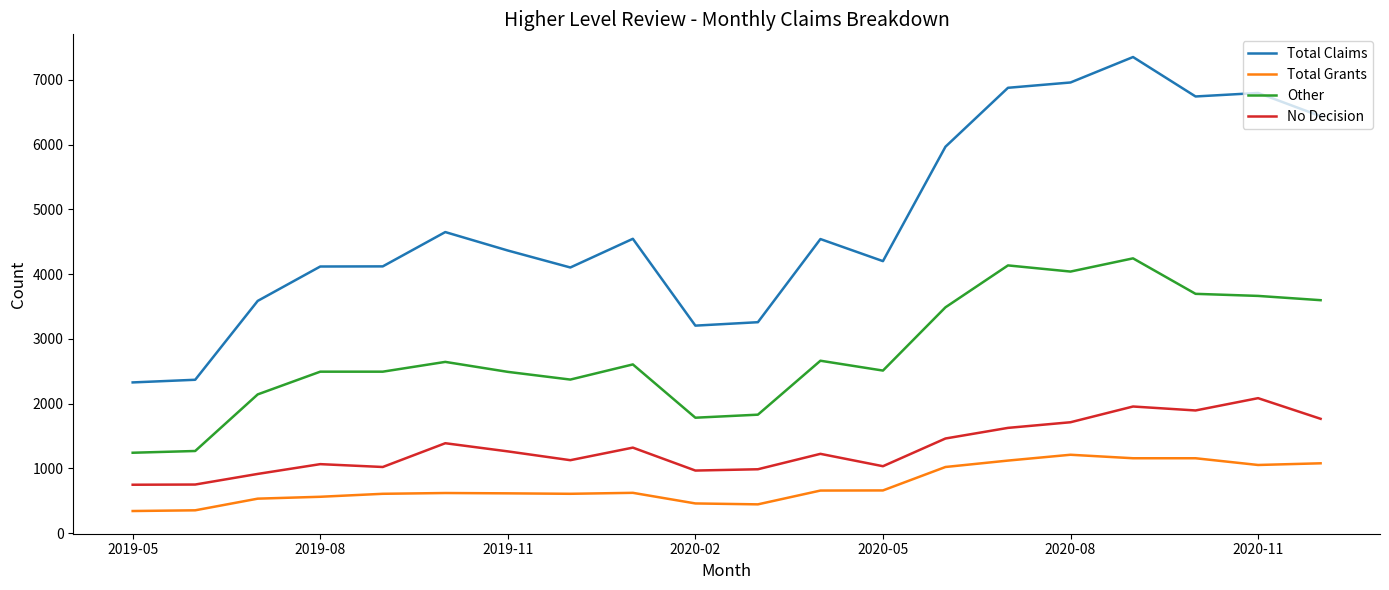

Which series has the widest spread of values?

Total Claims